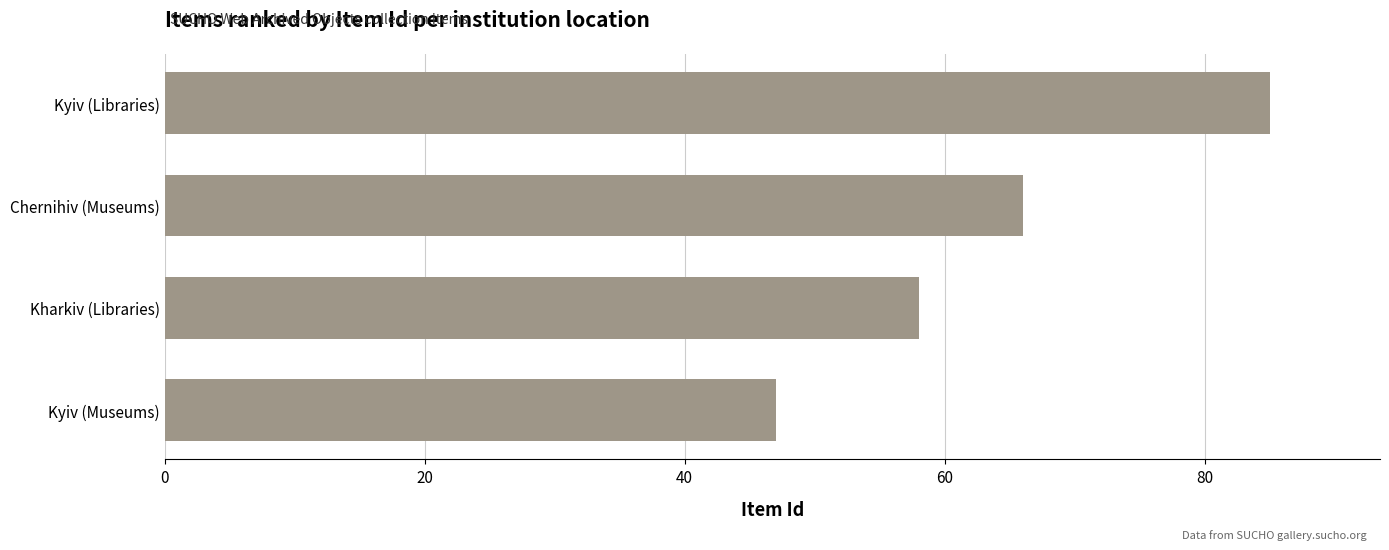

Reading bottom to top, what are all the values shown in this chart?

47	58	66	85